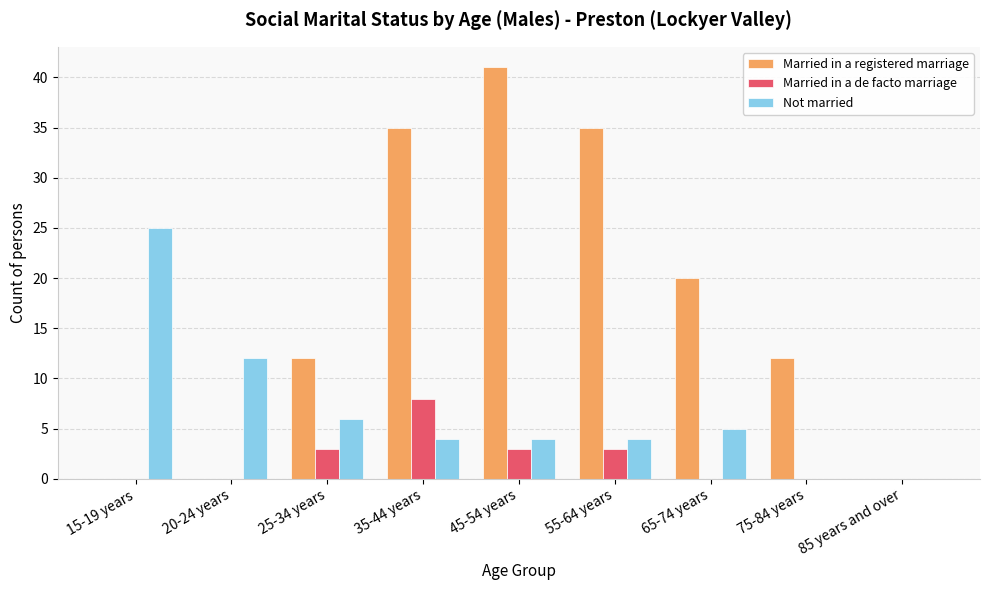

Is it true that Married in a de facto marriage equals 3 at 65-74 years?

False